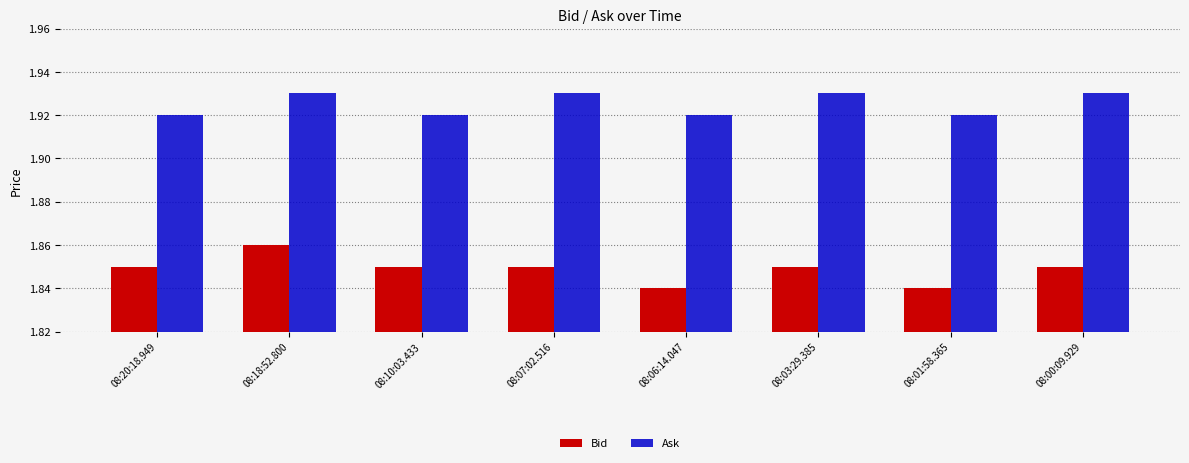

The Ask series shows 0.5 at 08:20:18.949. True or false?

False